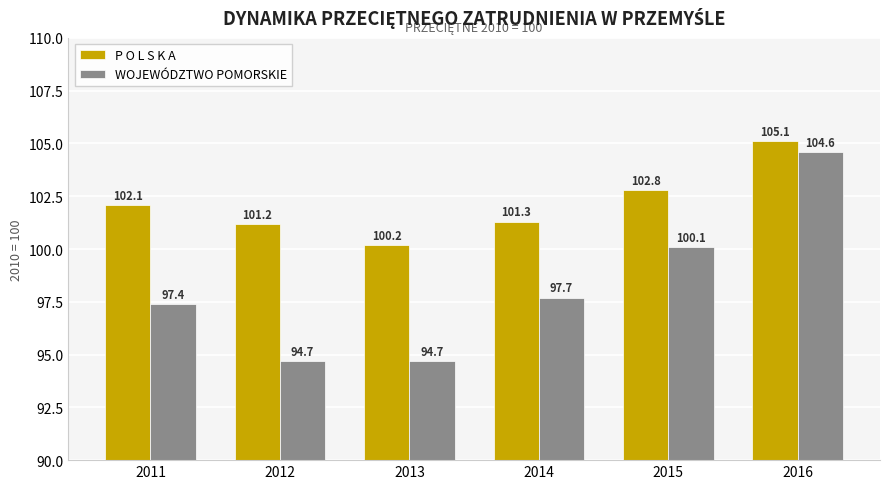

Are the bars grouped side by side (vs. stacked)?

Yes